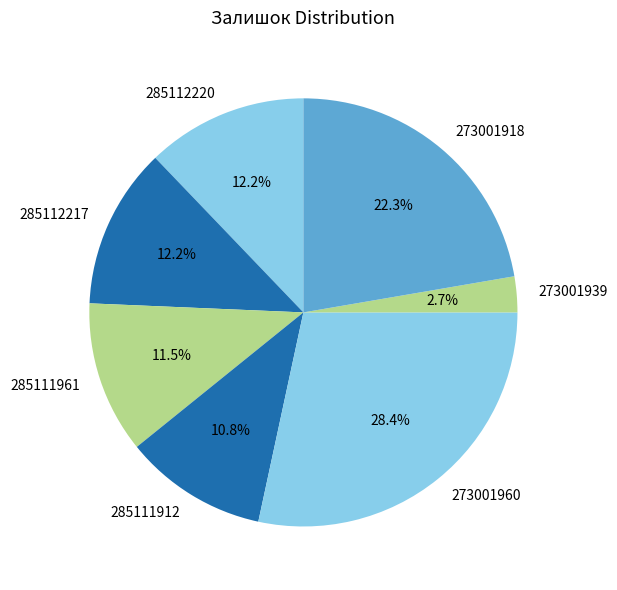

What is the total percentage of 285111912 and 273001939?

13.5%